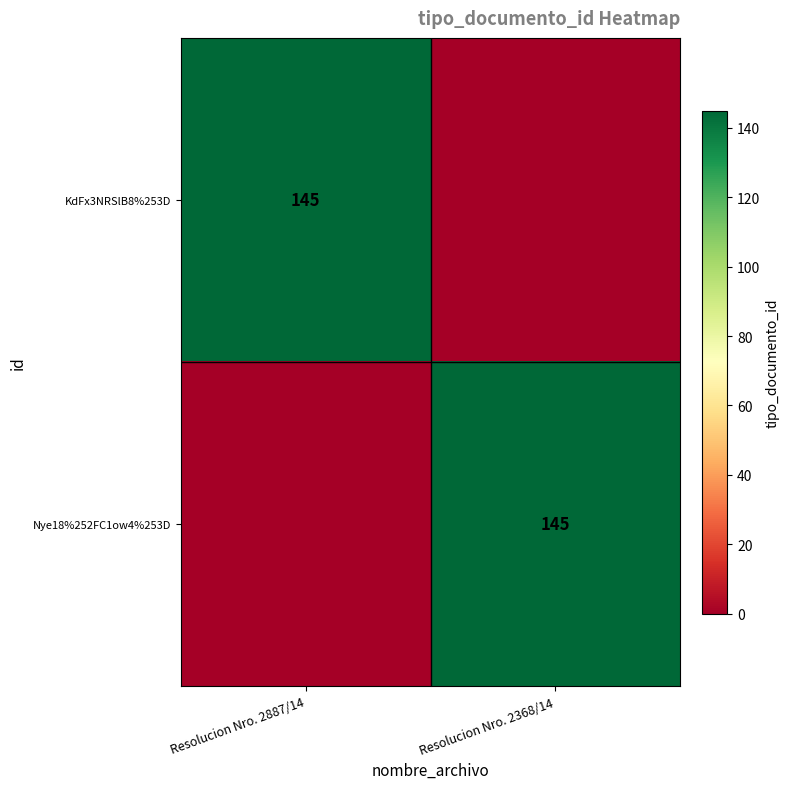

The KdFx3NRSlB8%253D series shows 145 at Resolucion Nro. 2887/14. True or false?

True